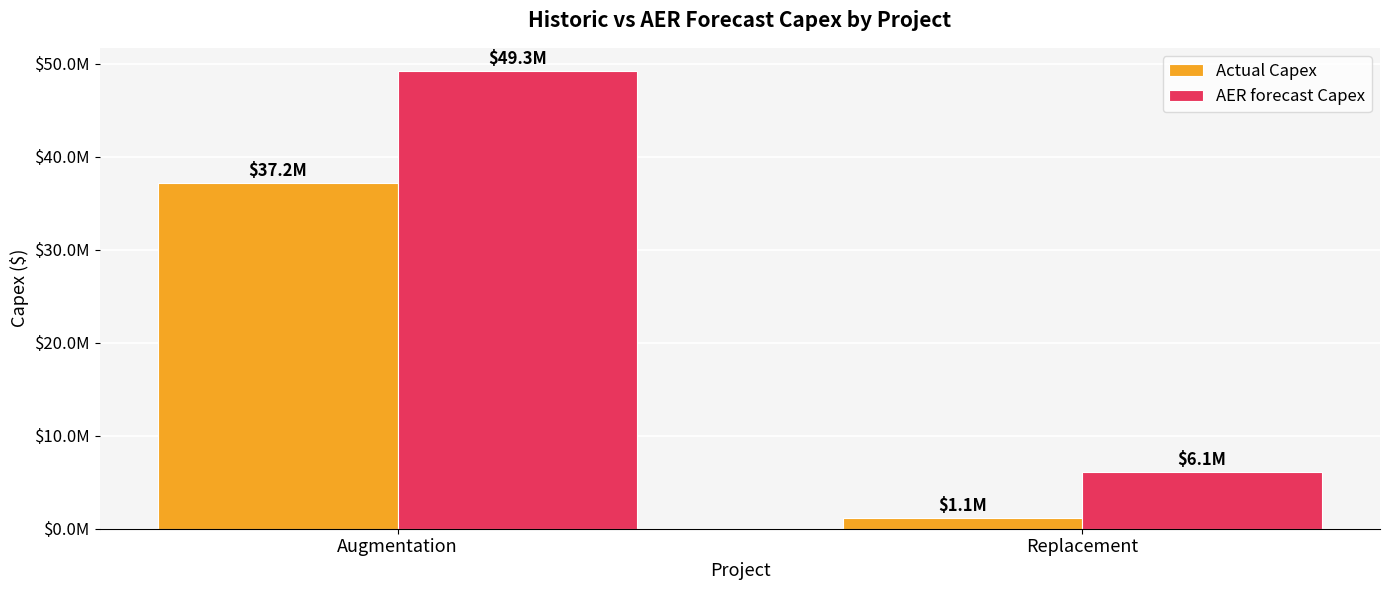

What is the average value of the Actual Capex series?

19190262.3